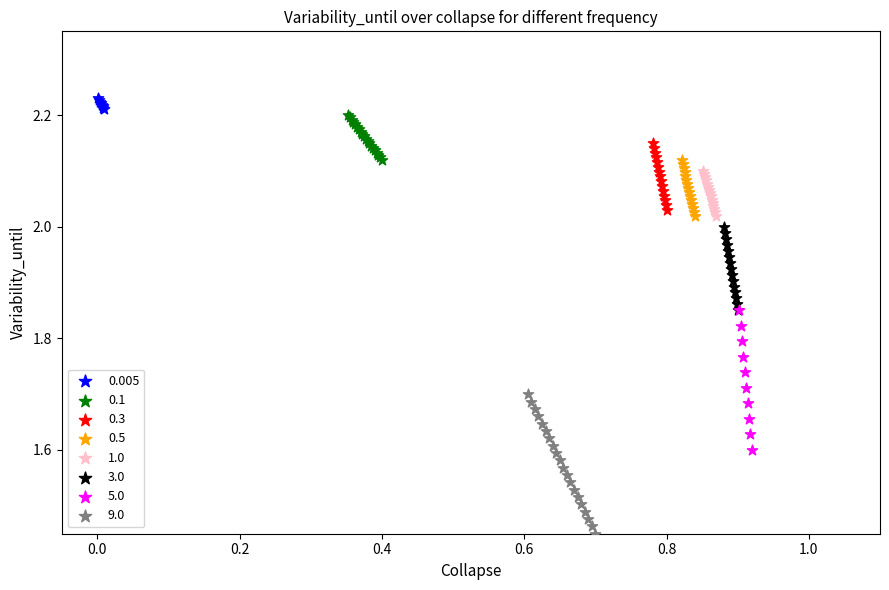

Which series reaches the minimum Y coordinate?

9.0